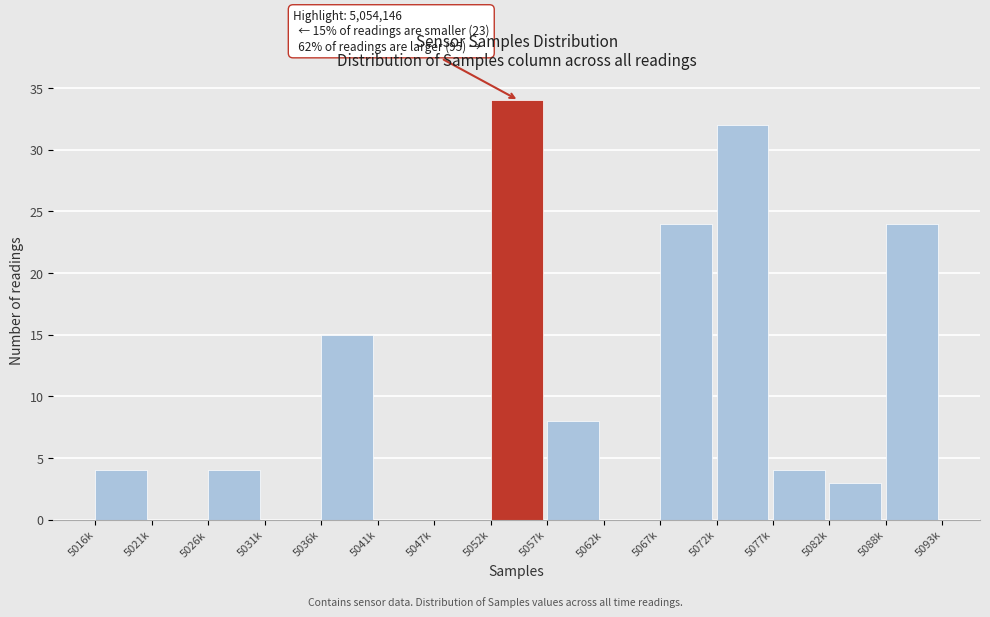

Reading left to right, list all the values displayed in this chart.

5016k=4	5021k=0	5026k=4	5031k=0	5036k=15	5041k=0	5047k=0	5052k=34	5057k=8	5062k=0	5067k=24	5072k=32	5077k=4	5082k=3	5088k=24